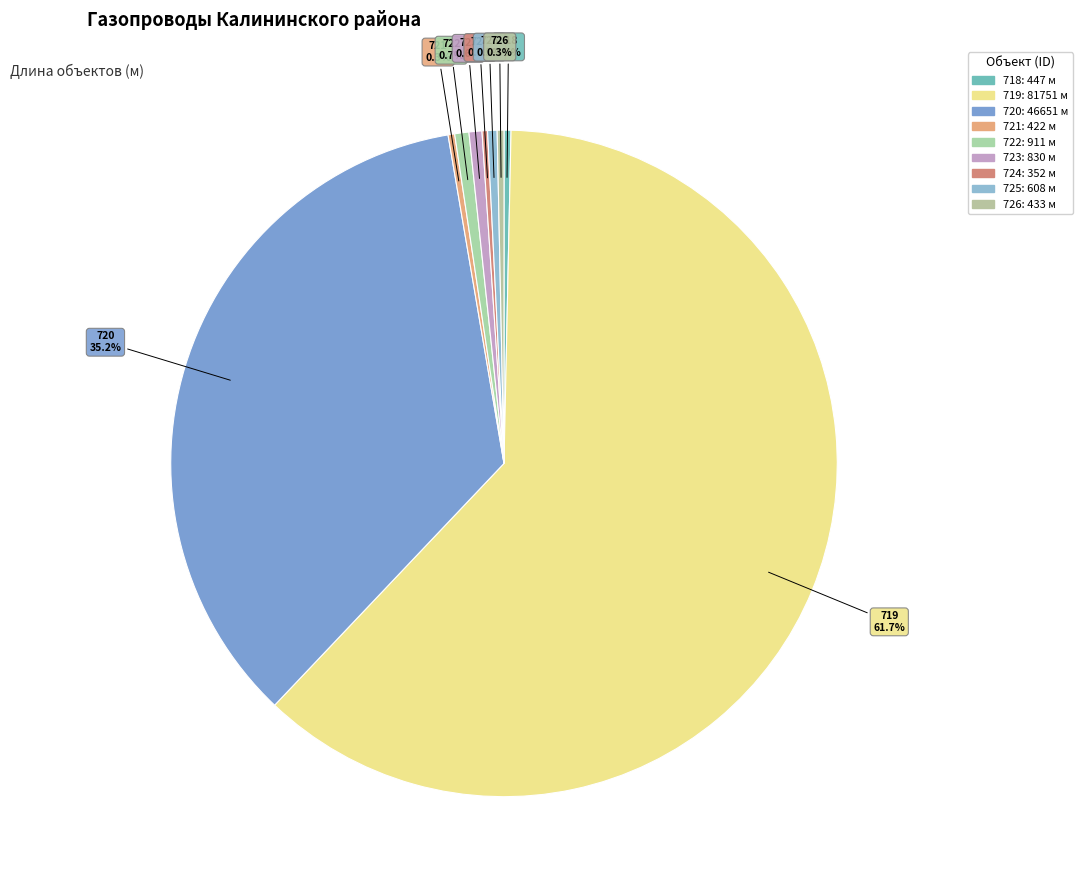

To the nearest percent, what is the difference between the largest and smallest slice percentages?

61%